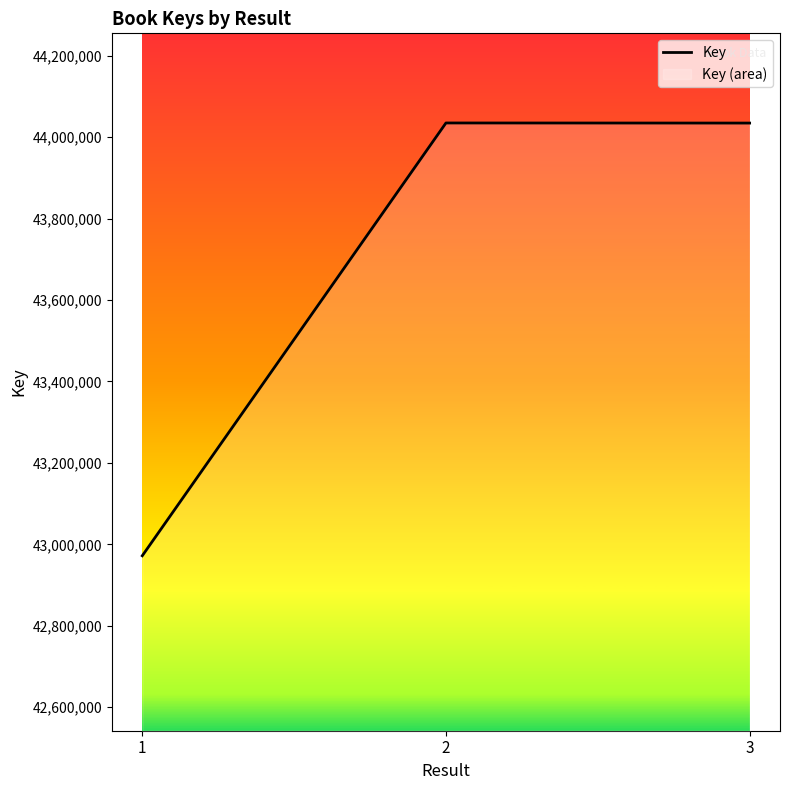

Which has a higher value, 3 or 2?

2